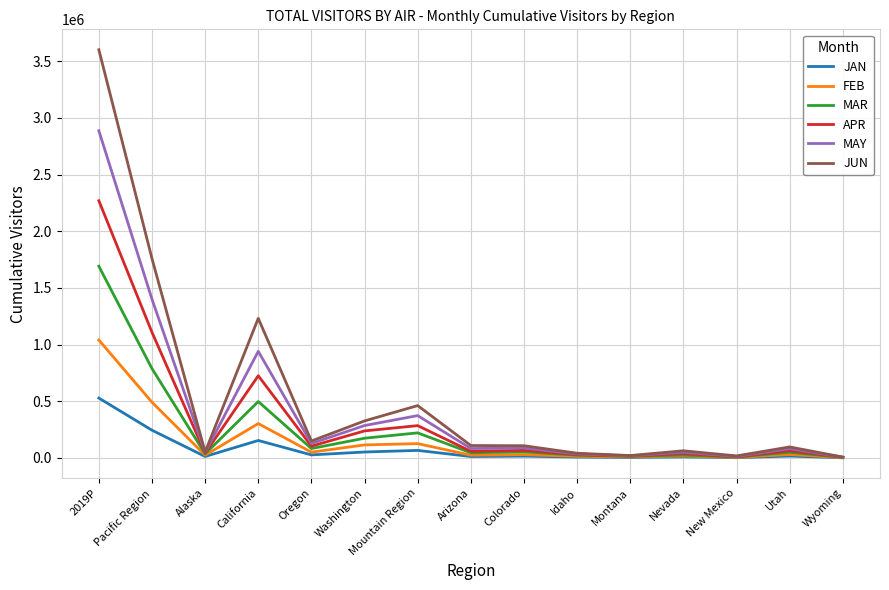

List the series in order of their peak value, highest first.

JUN, MAY, APR, MAR, FEB, JAN